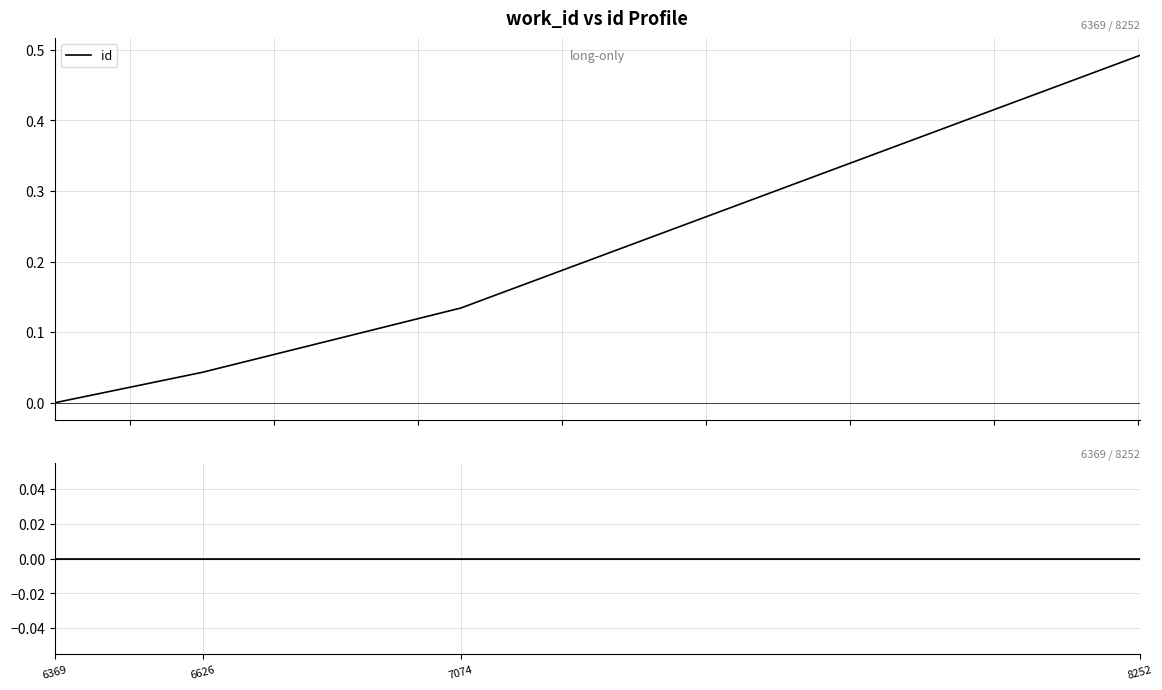

Which category has the lowest value across all series?

6369